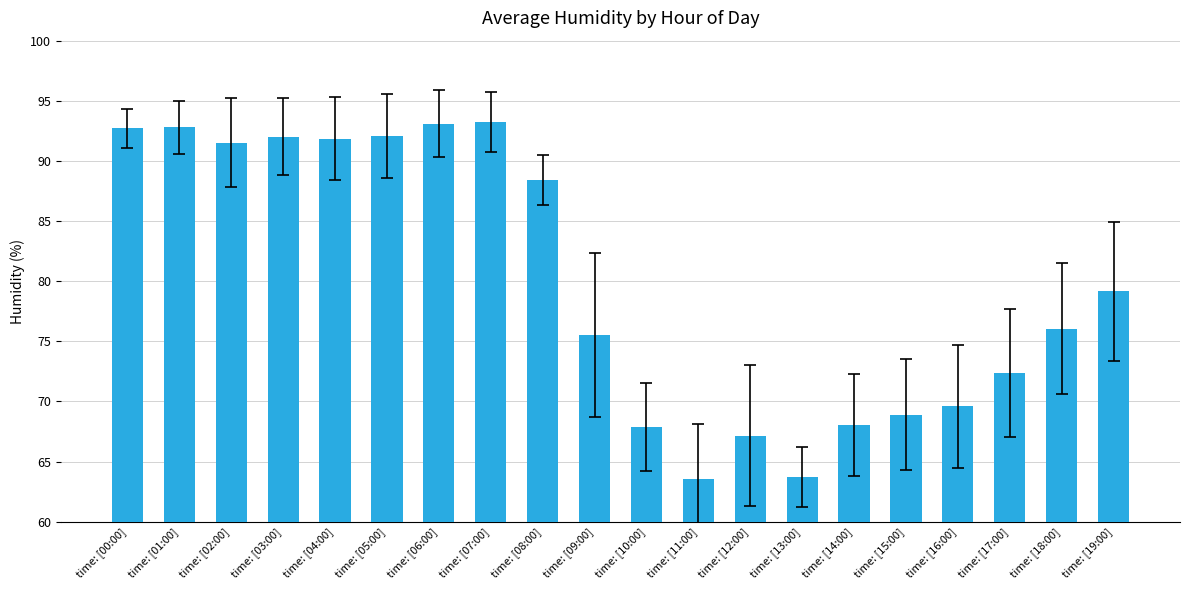

What position from the left is time: [06:00]?

7